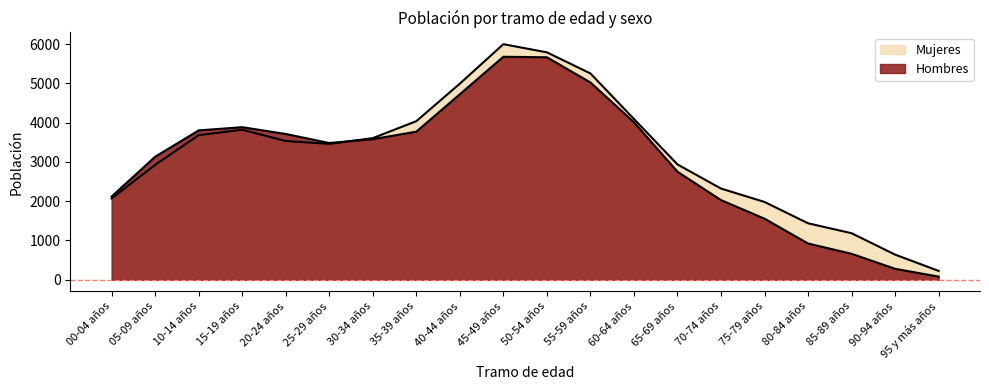

How many data points in Mujeres are above 3534?

9